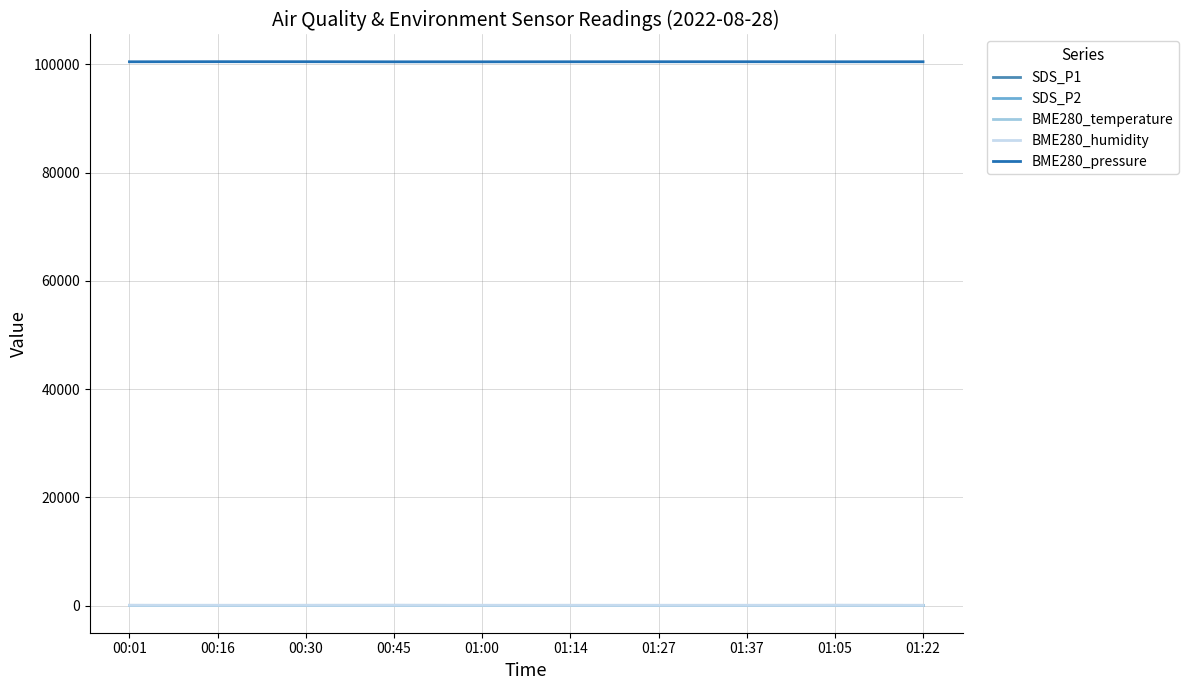

What is the sum of the BME280_humidity values at 01:14 and 00:45?

116.5